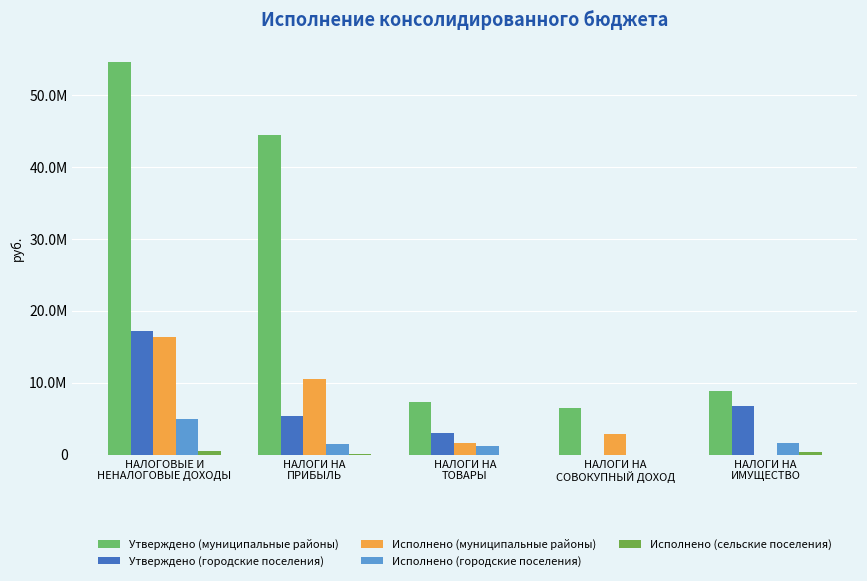

Are the bars horizontal?

No